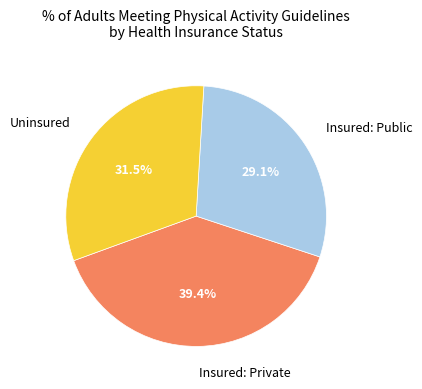

Combined, do Insured: Private and Insured: Public account for over 50%?

Yes